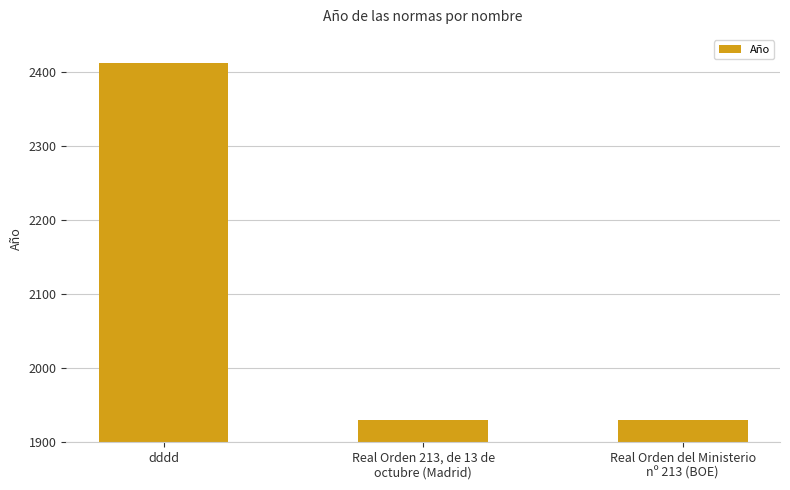

What is the maximum value shown in the chart?

2412